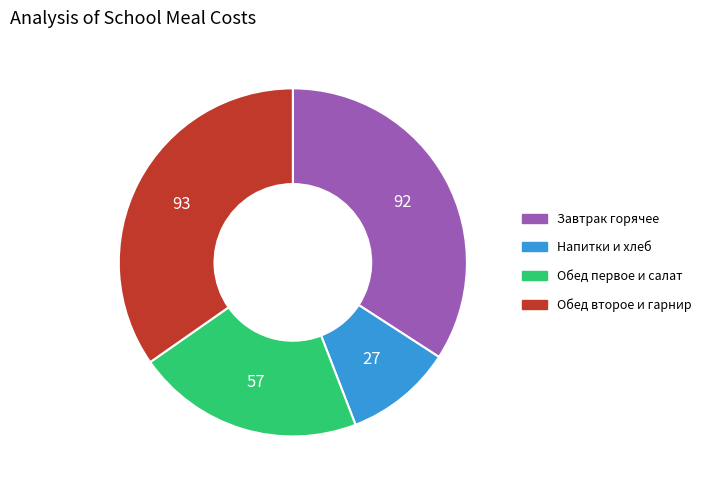

Is there any slice that represents more than half of the pie?

No